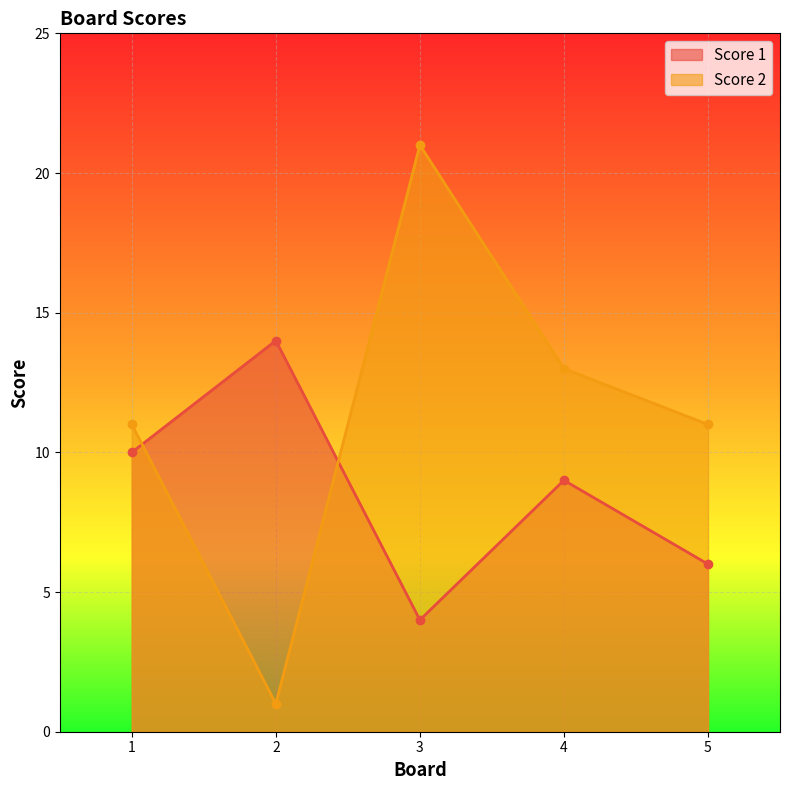

What is the difference between the second highest and minimum values in the Score 1 series?

6